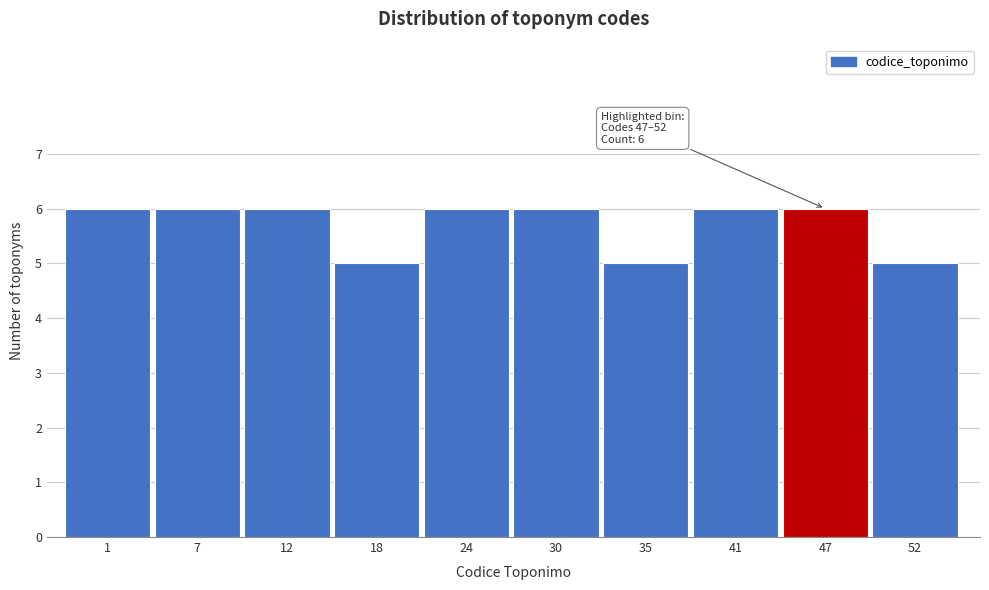

Reading left to right, what are all the values shown in this chart?

6	6	6	5	6	6	5	6	6	5